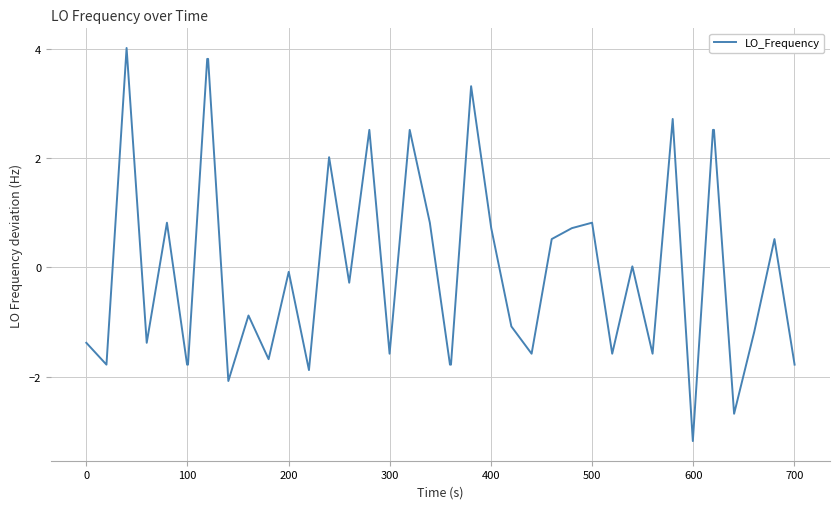

What is the difference between the maximum and minimum values?

7.2